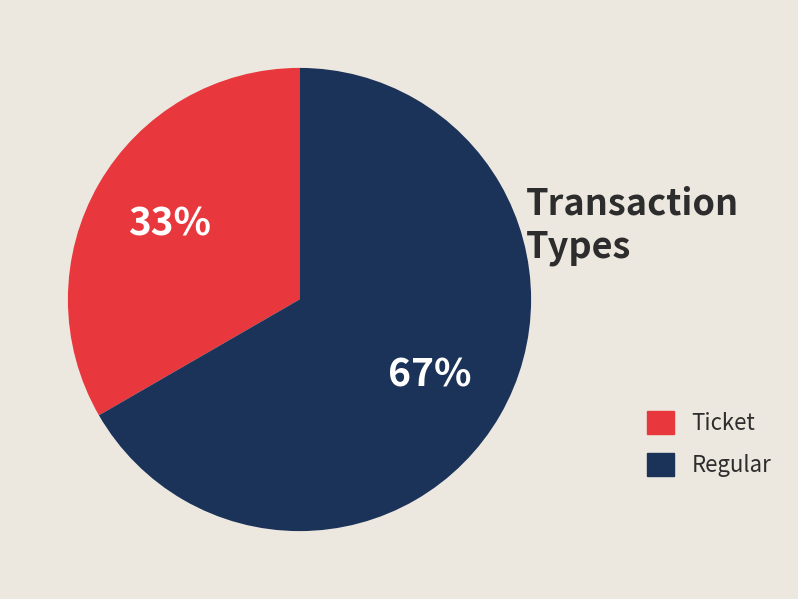

To the nearest percent, what percentage of the pie is Ticket?

33%